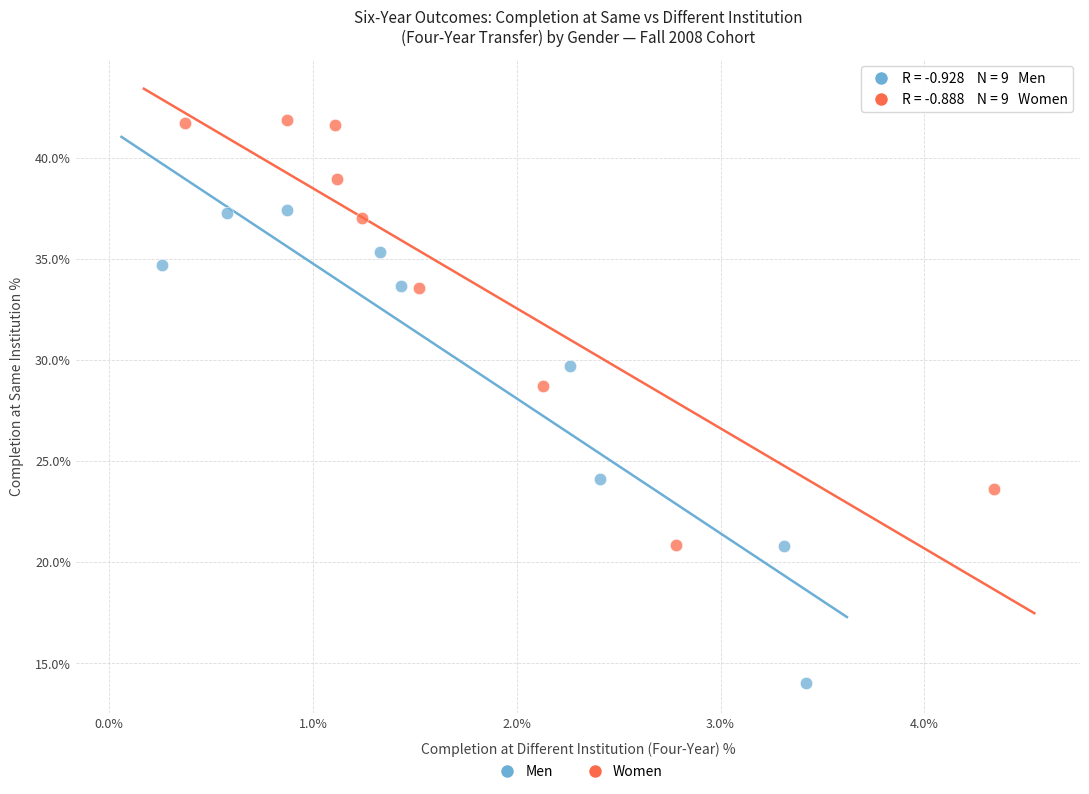

Which series contains the lowest Y value?

Men